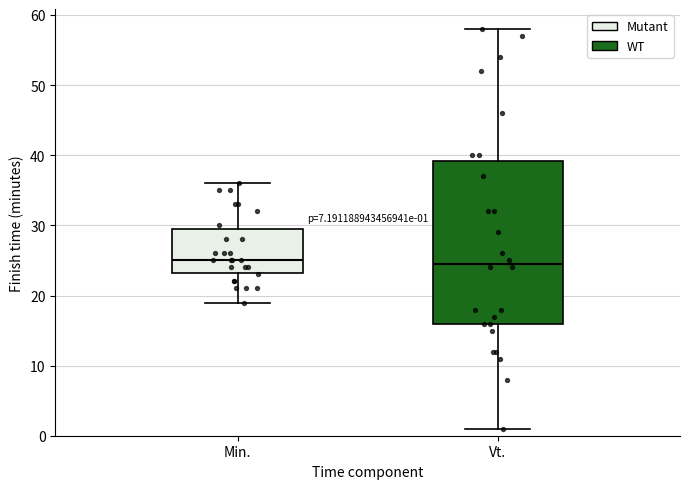

Comparing the boxes themselves (not the whiskers), which one is the tallest?

Vt.